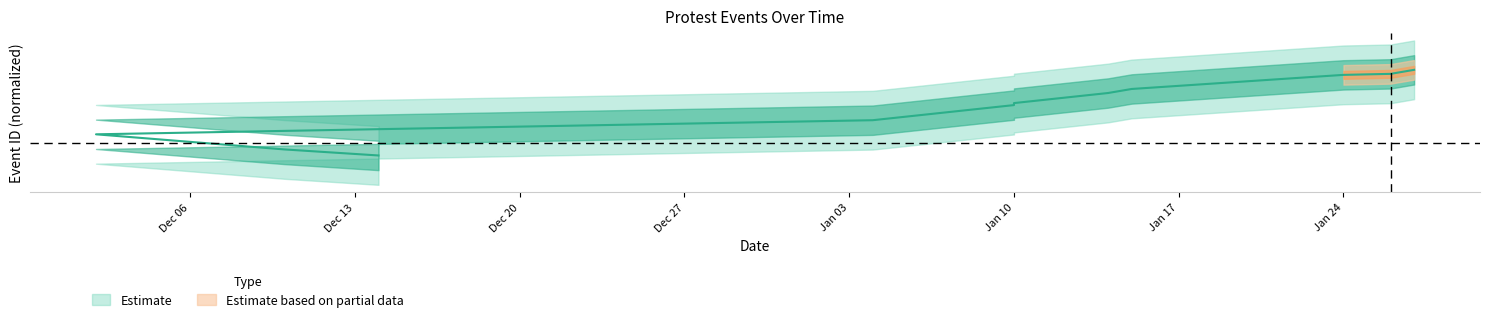

Count the number of values greater than 0.

9